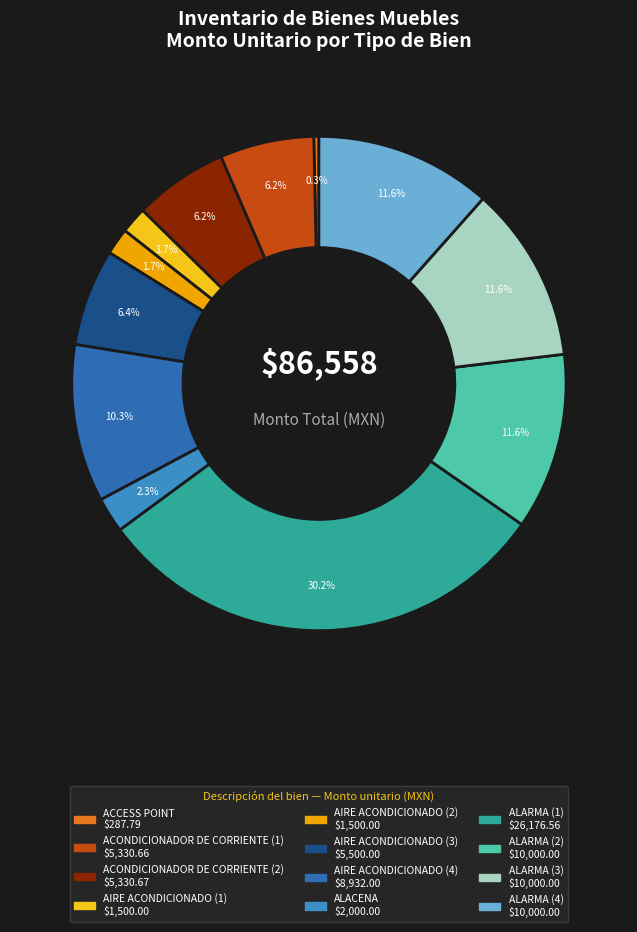

What percentage is NOT represented by ALARMA (3)?

88.4%